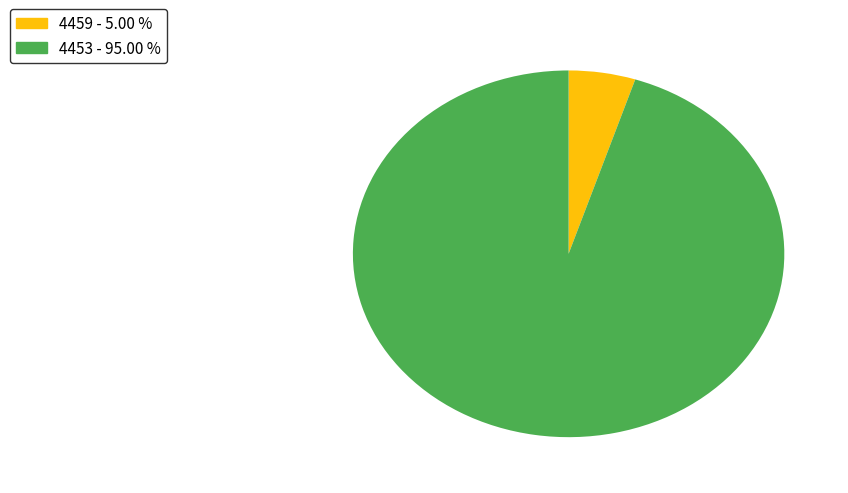

Approximately how many times larger is the value at 4459 compared to 4453?

0.1